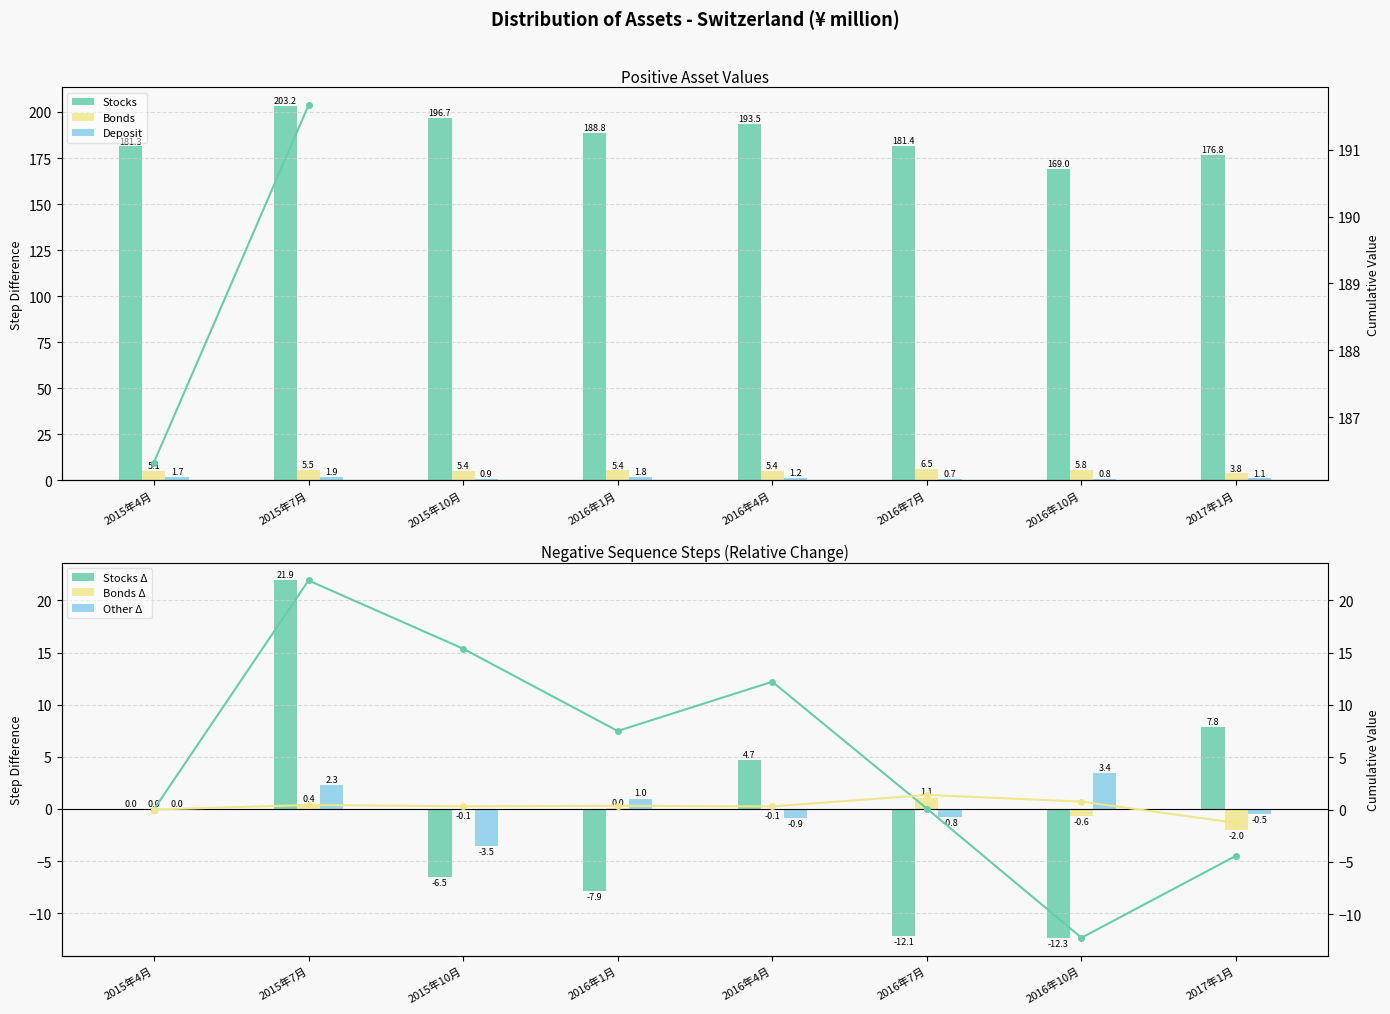

What is the difference between the Stocks values at 2016年4月 and 2016年7月?

12.1